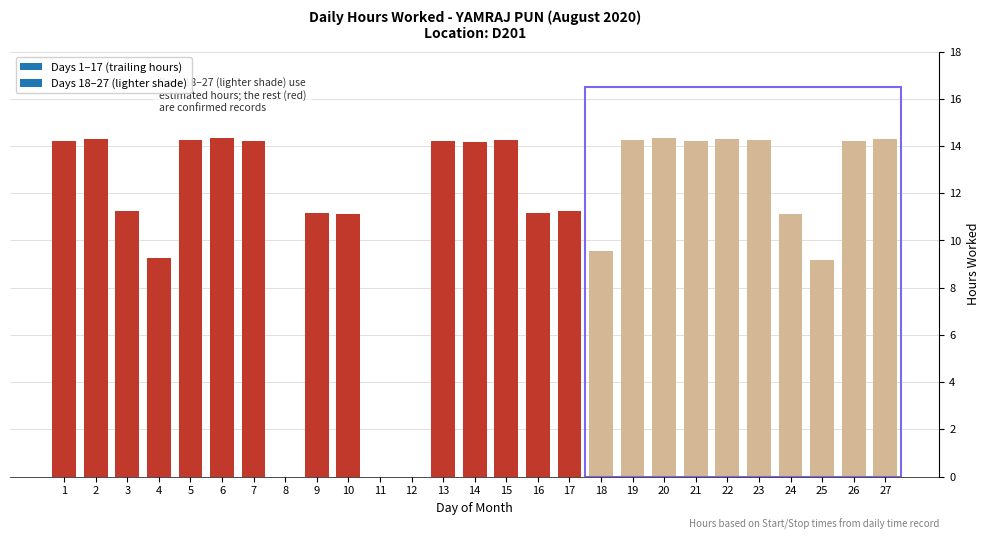

What is the sum of all values?

308.8